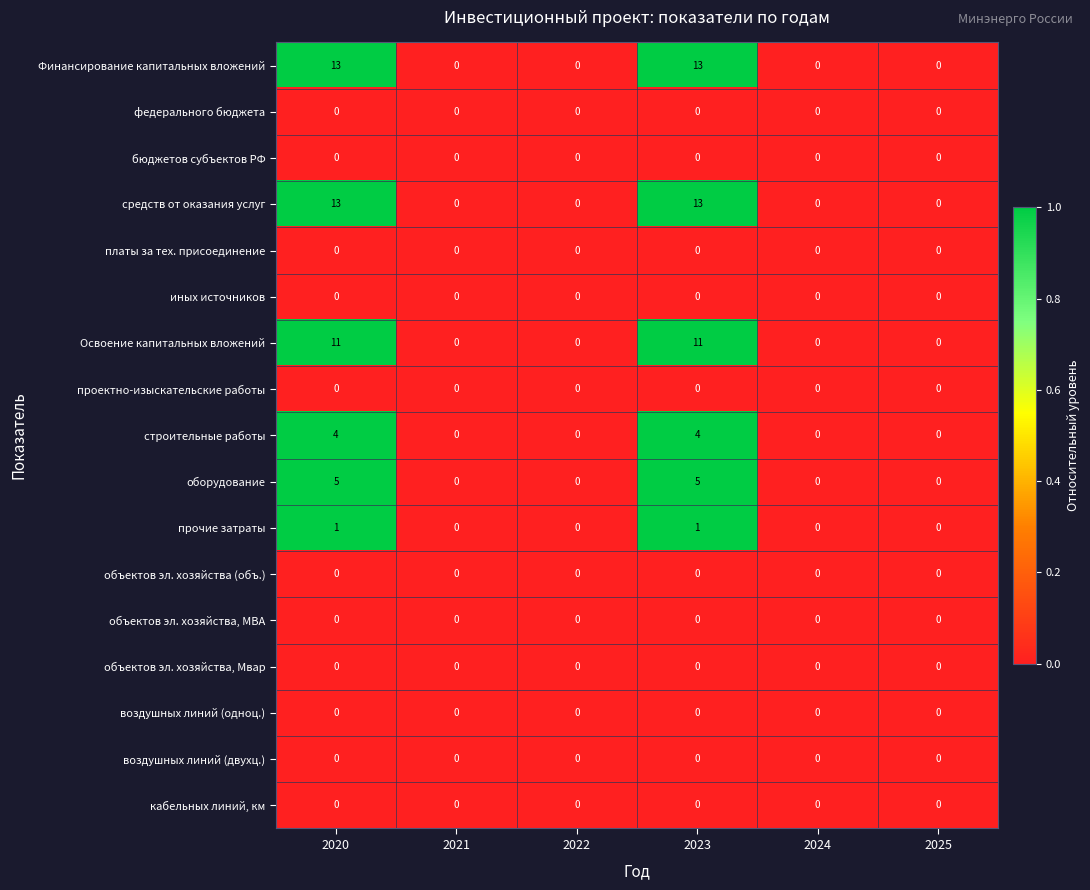

The платы за тех. присоединение series shows 0 at 2025. True or false?

True